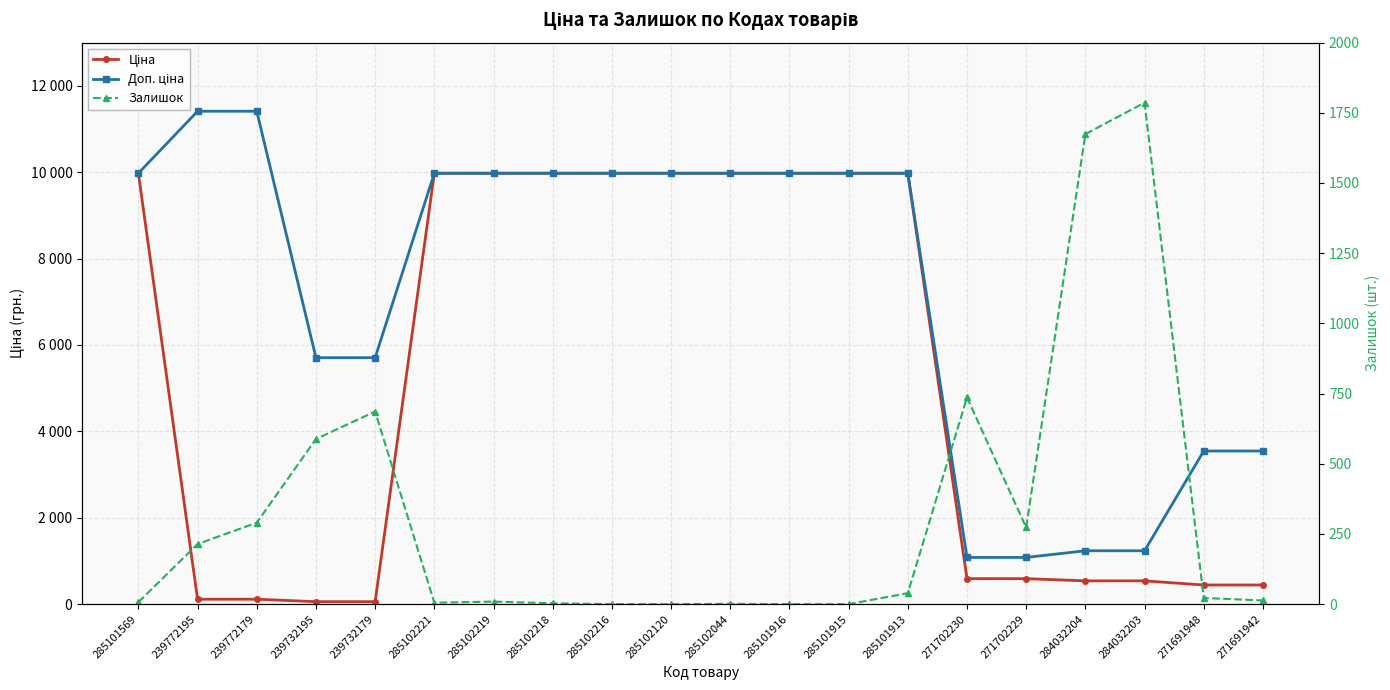

How many categories are shown in the chart?

20